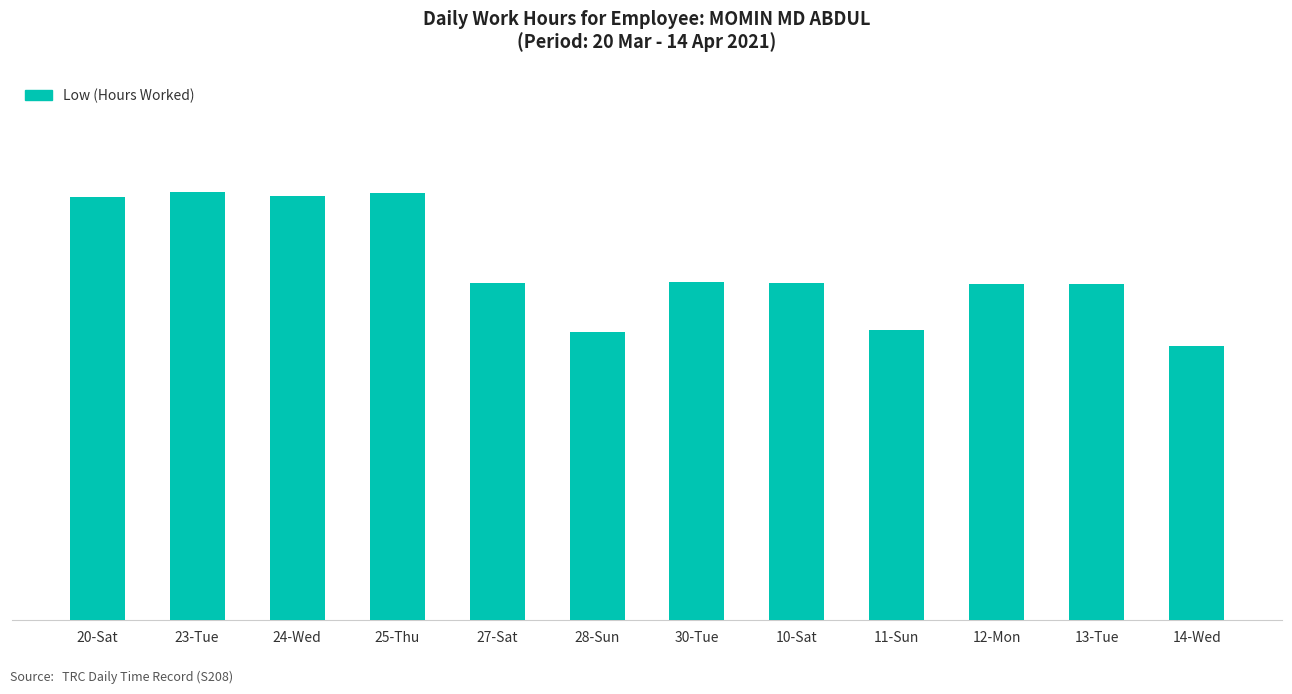

True or false: the data shows 4.2 at 25-Thu.

False